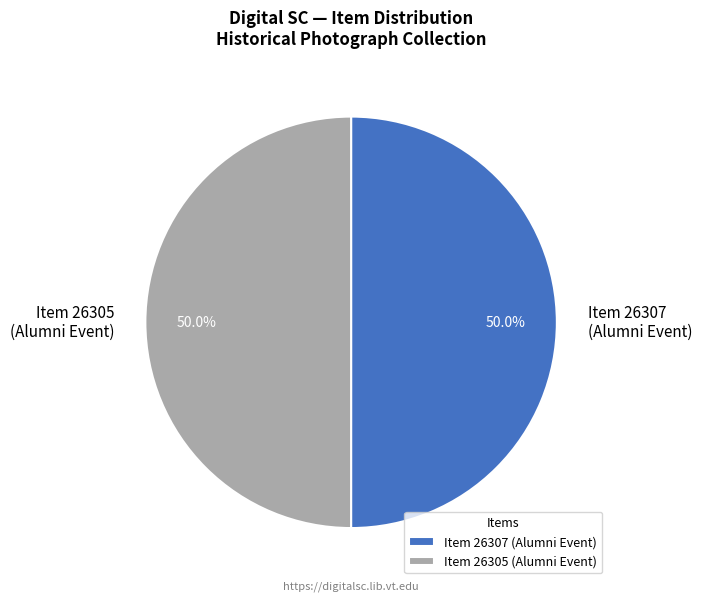

Combined, do Item 26305 (Alumni Event) and Item 26307 (Alumni Event) account for over 50%?

Yes